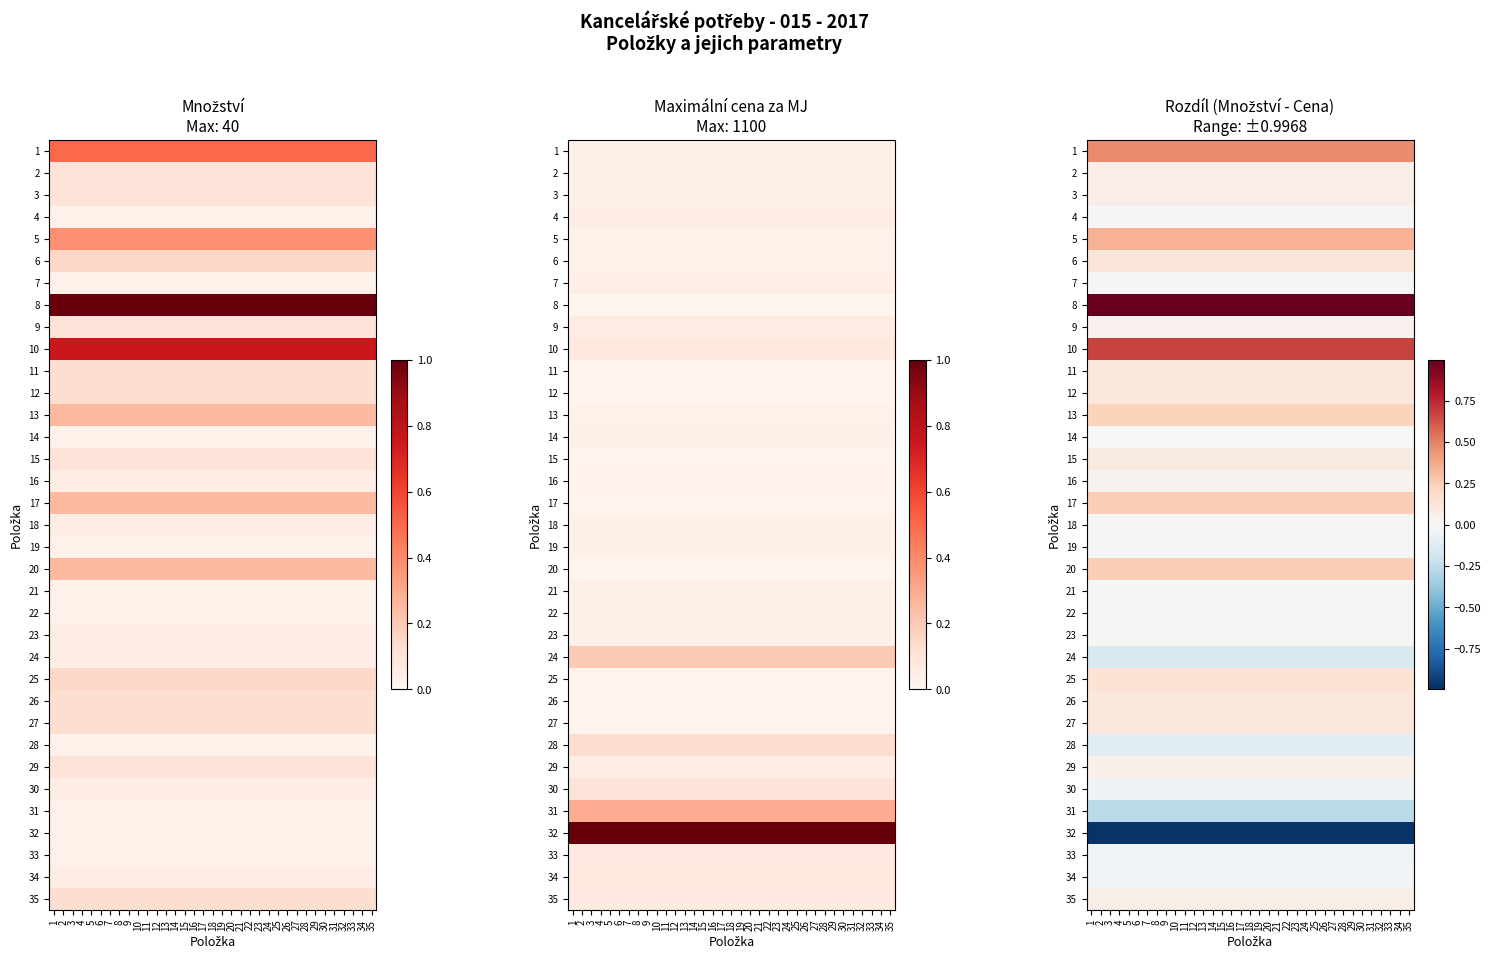

The value of 33 at 24 is -0.1. True or false?

False